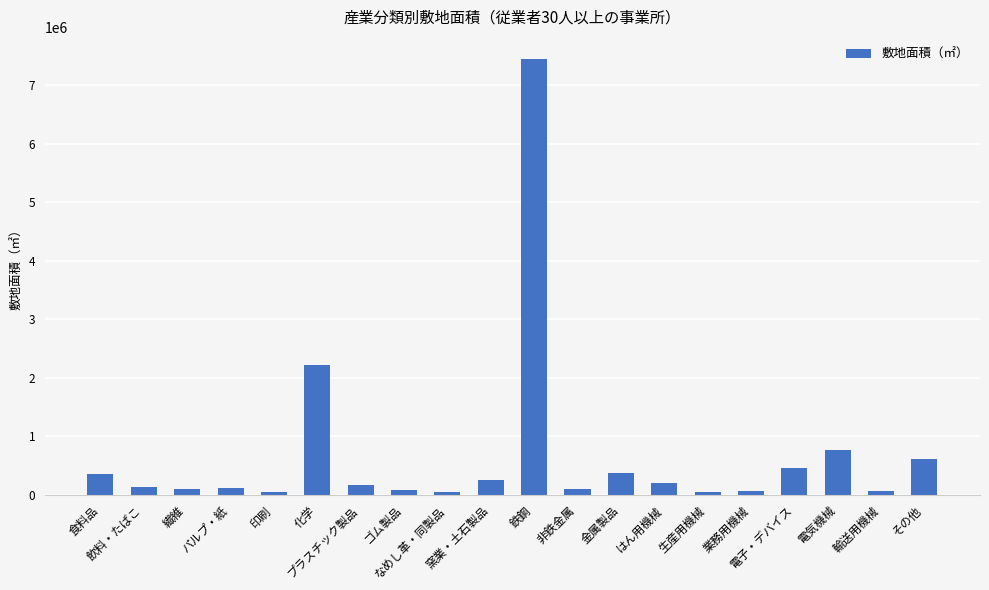

At which label does the data first exceed 166827?

食料品